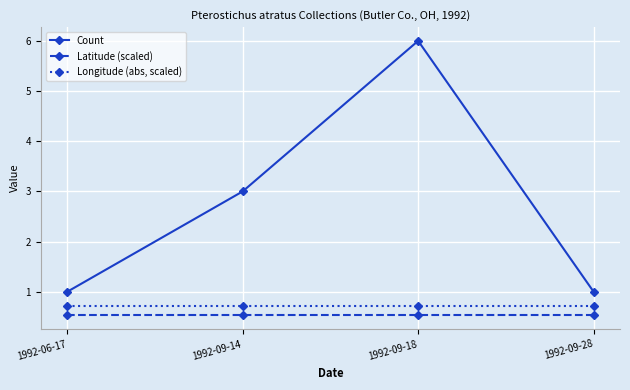

Reading left to right, transcribe all the data shown in this chart.

Count: 1992-06-17=1.0	1992-09-14=3.0	1992-09-18=6.0	1992-09-28=1.0
Latitude (scaled): 1992-06-17=0.5	1992-09-14=0.5	1992-09-18=0.5	1992-09-28=0.5
Longitude (abs, scaled): 1992-06-17=0.7	1992-09-14=0.7	1992-09-18=0.7	1992-09-28=0.7